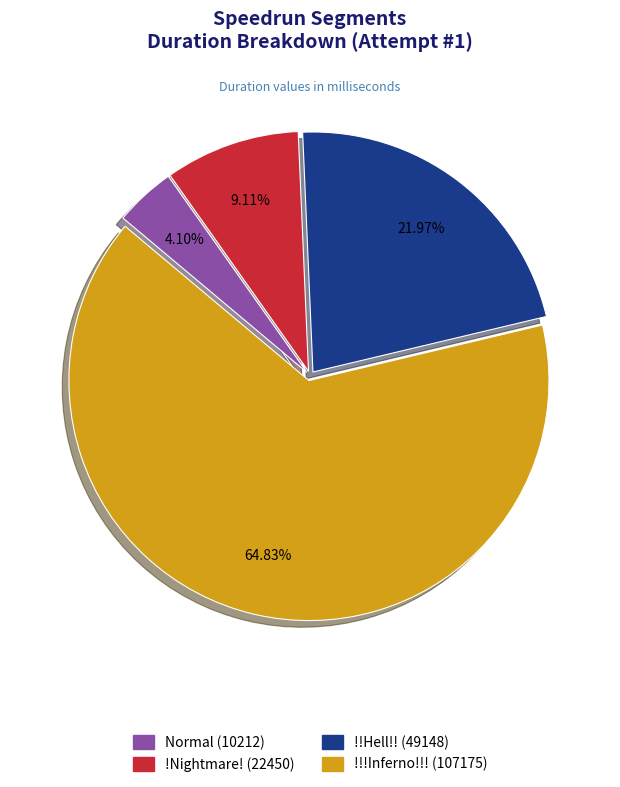

What is the smallest slice in the pie chart?

Normal (10212)